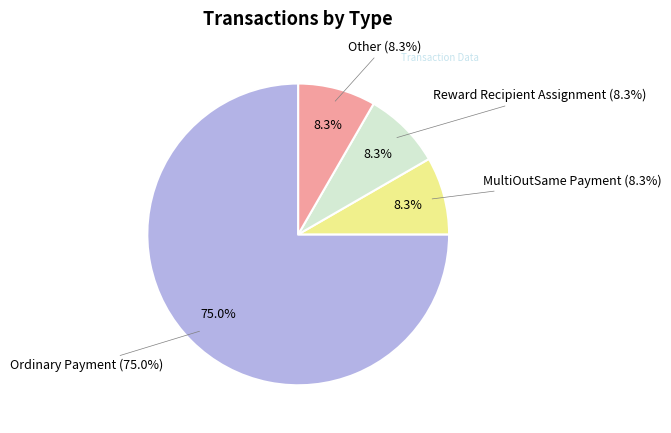

Is it true that Ordinary Payment is 75% of the pie?

True